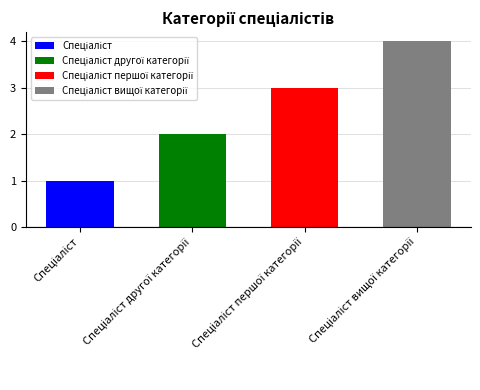

What is the maximum value shown in the chart?

4